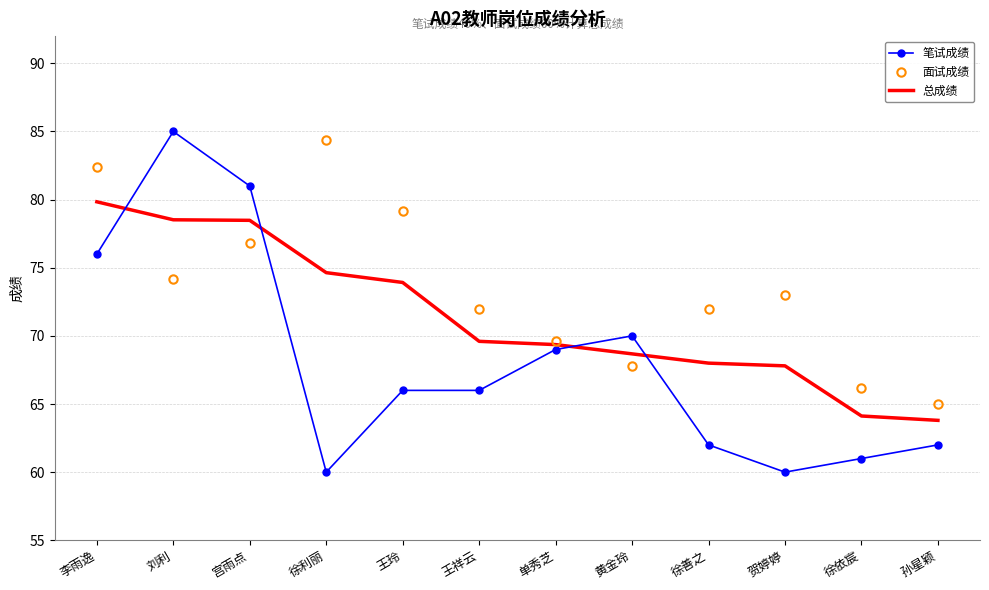

Which series has the largest total across all categories?

面试成绩